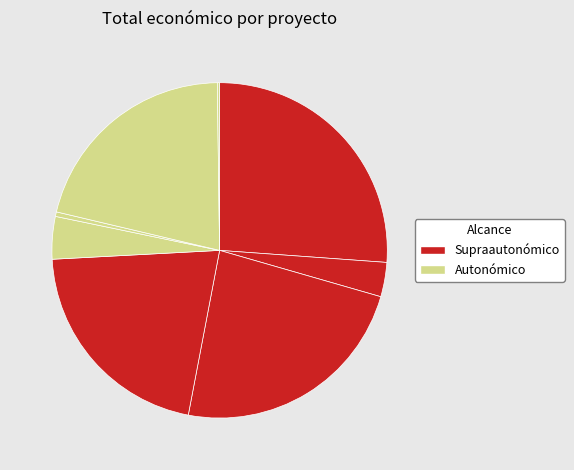

Rank the categories by value from lowest to highest.

Eukalipto-egurraren, Dimentsio eta ezaugarri, TIMBERTRACK (2018), CHAINWOOD, Erresistentzia-klase, TIMBERTRACK (2019), GENMAC, BIOPTECH